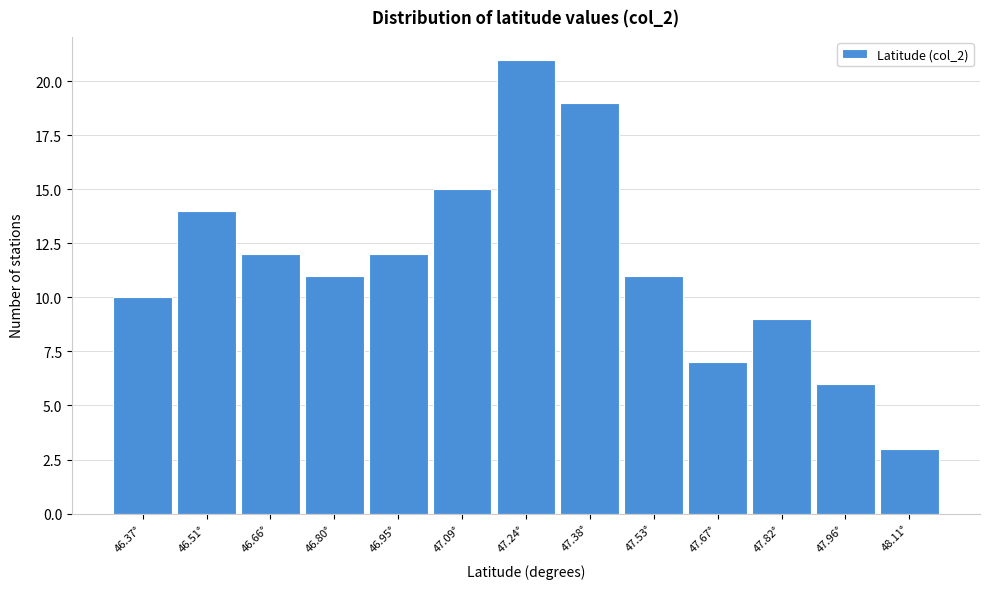

Reading left to right, extract all data points from this chart.

46.37°=10	46.51°=14	46.66°=12	46.80°=11	46.95°=12	47.09°=15	47.24°=21	47.38°=19	47.53°=11	47.67°=7	47.82°=9	47.96°=6	48.11°=3